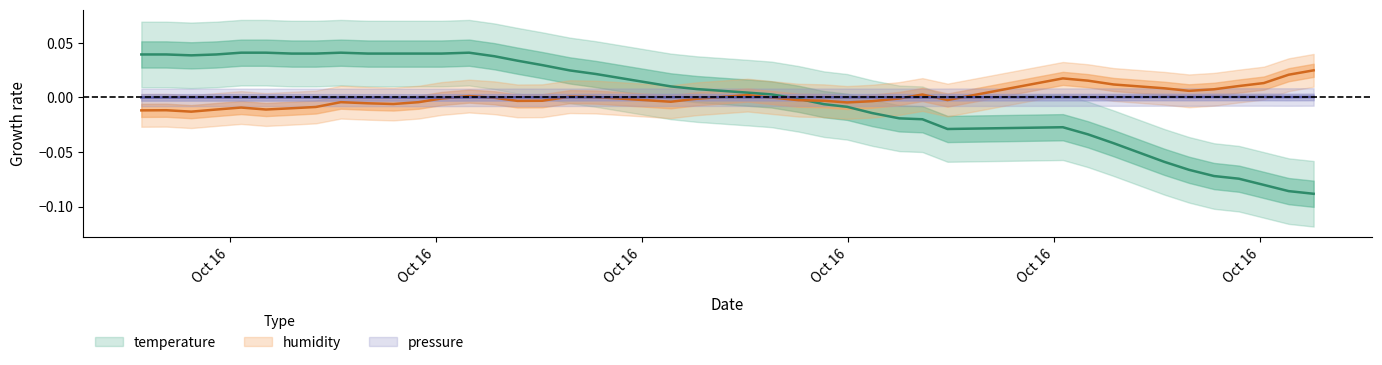

What are all the series names shown in the legend?

temperature, humidity, pressure